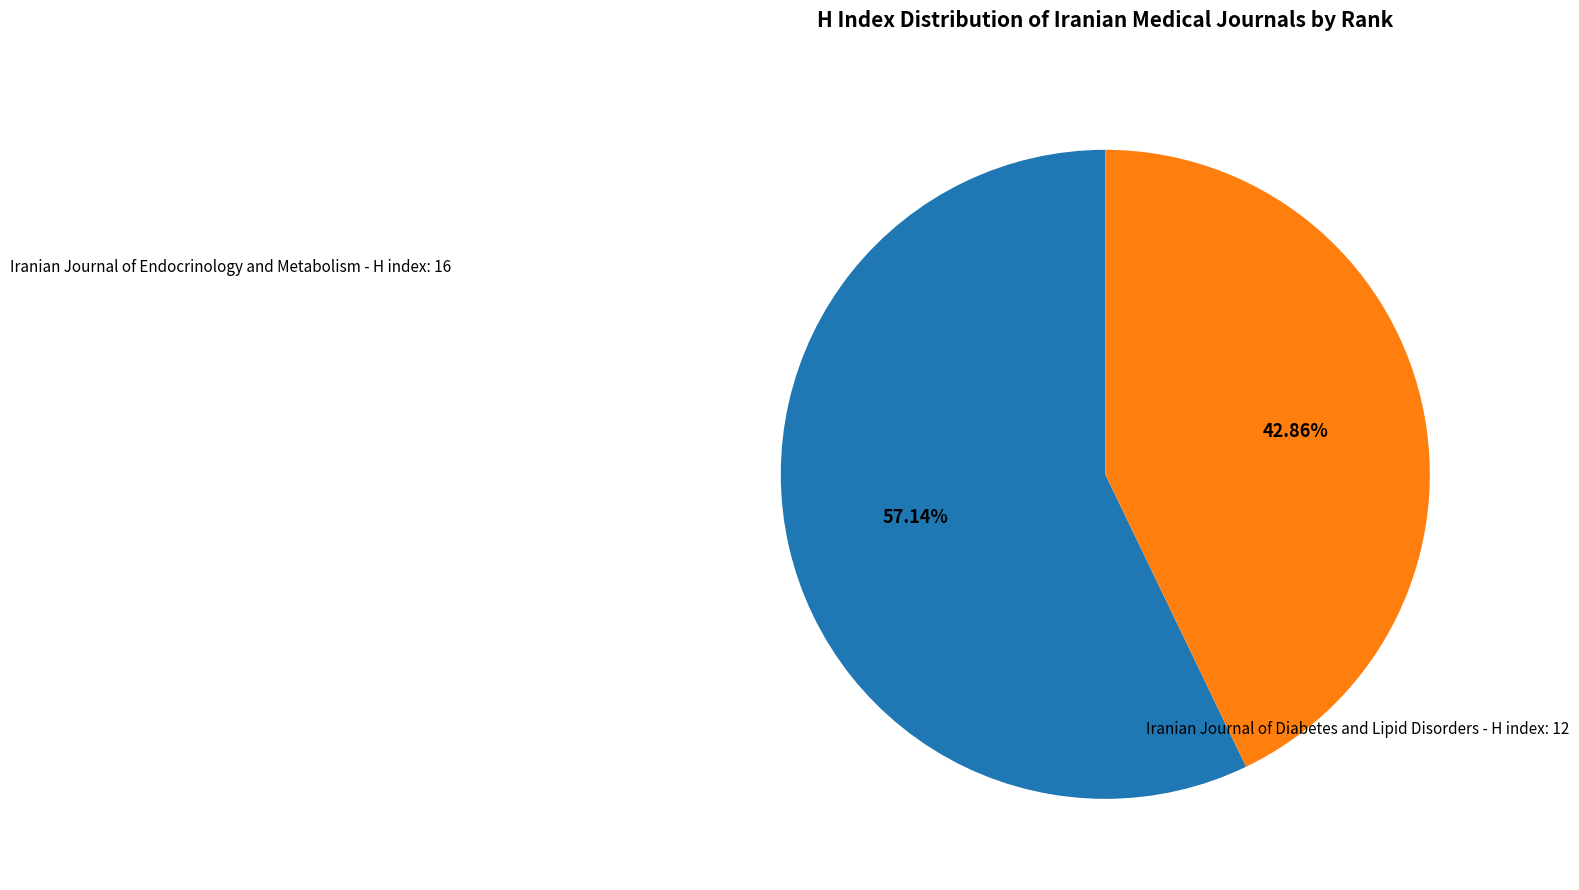

Is there any slice that represents more than half of the pie?

Yes